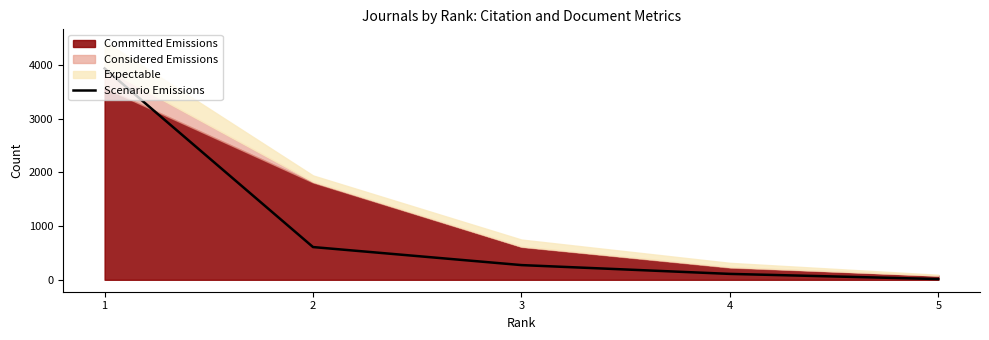

The value at 3 is 274. True or false?

True